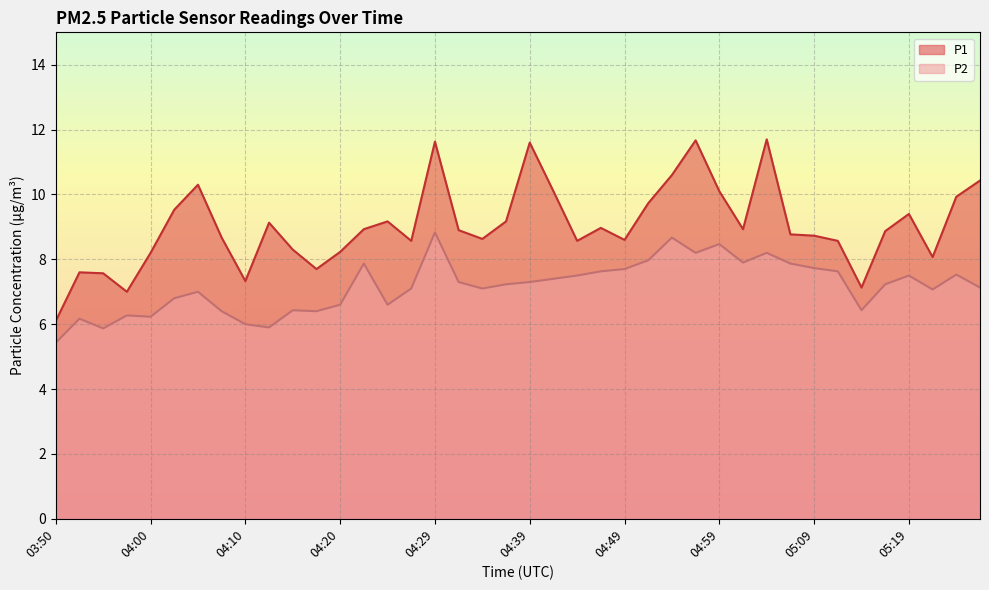

What is the total value across all series at 04:57?

19.9